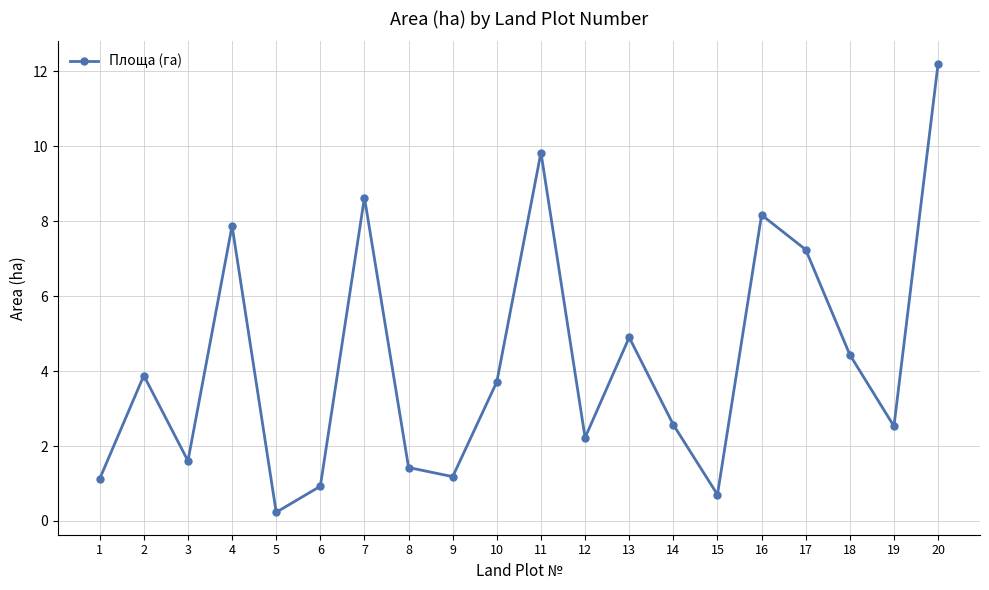

How many points are lower than both their immediate neighbors (excluding endpoints)?

6